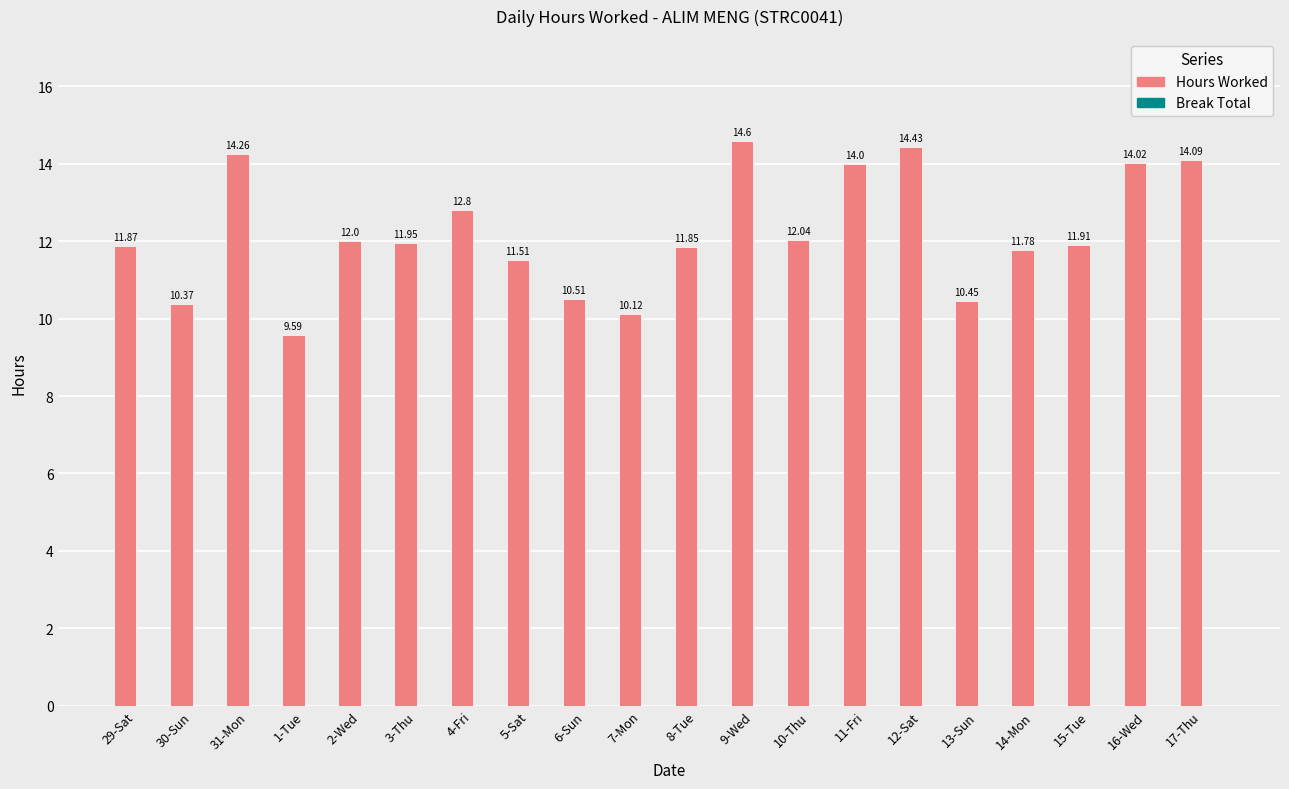

What is the label of the 17th bar from the left?

14-Mon